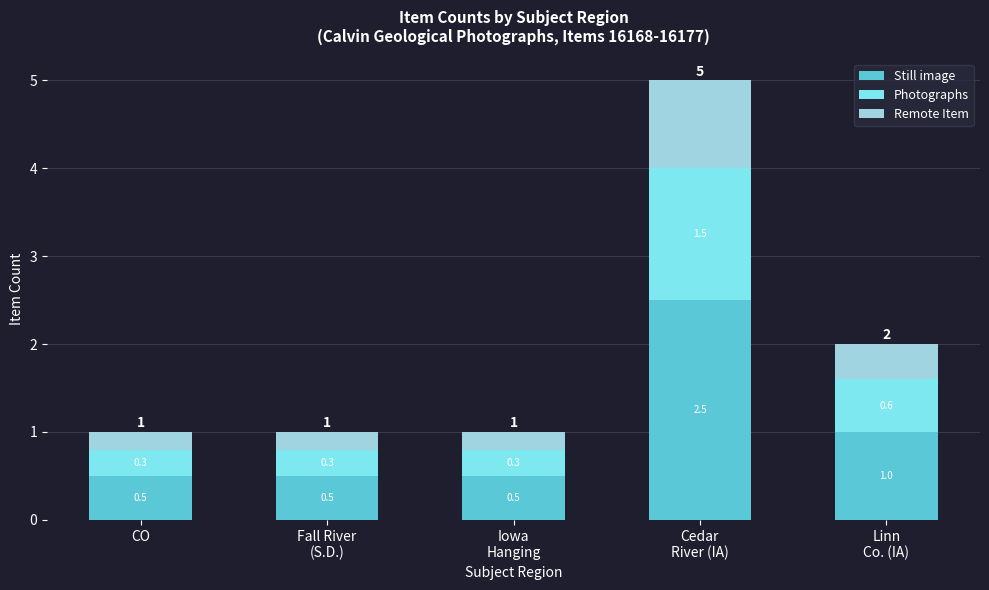

Does the chart contain stacked bars?

Yes